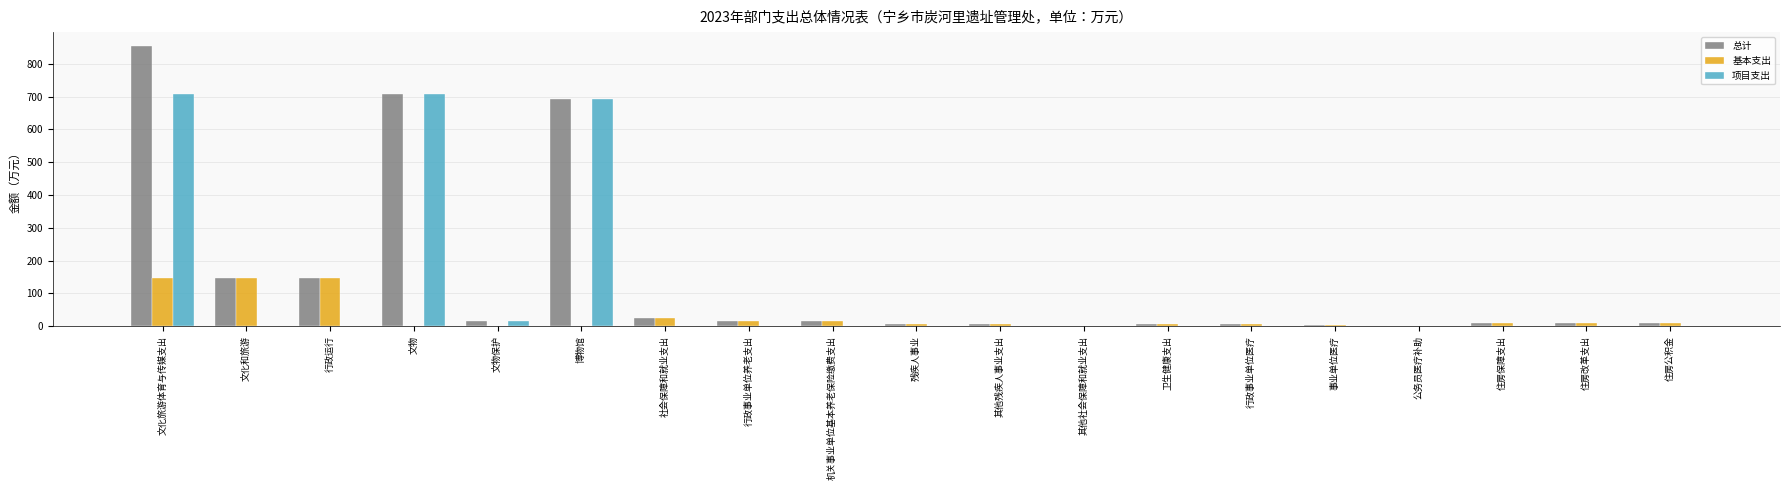

Is it true that 总计 equals 146.2 at 行政运行?

True